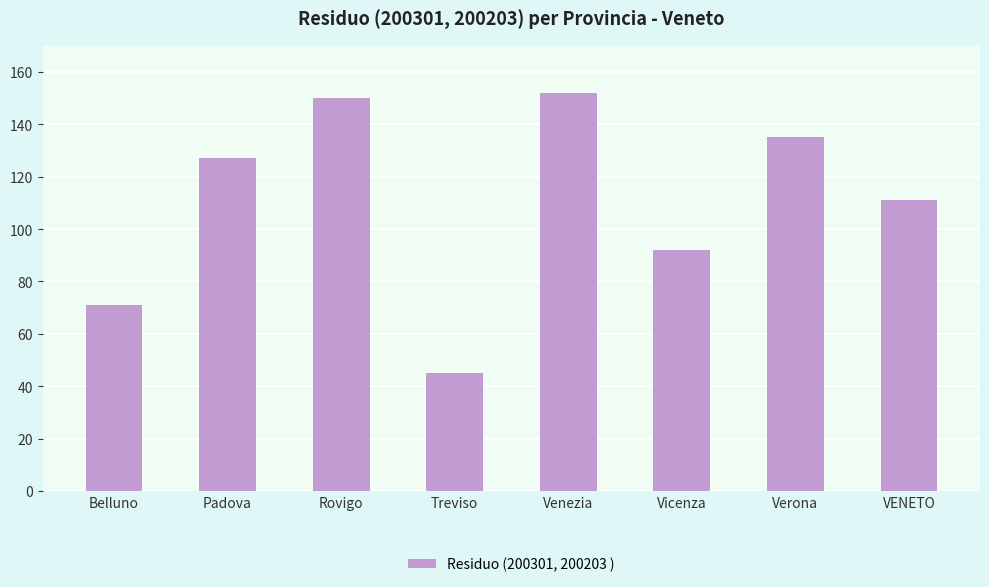

How many values are below 127?

4